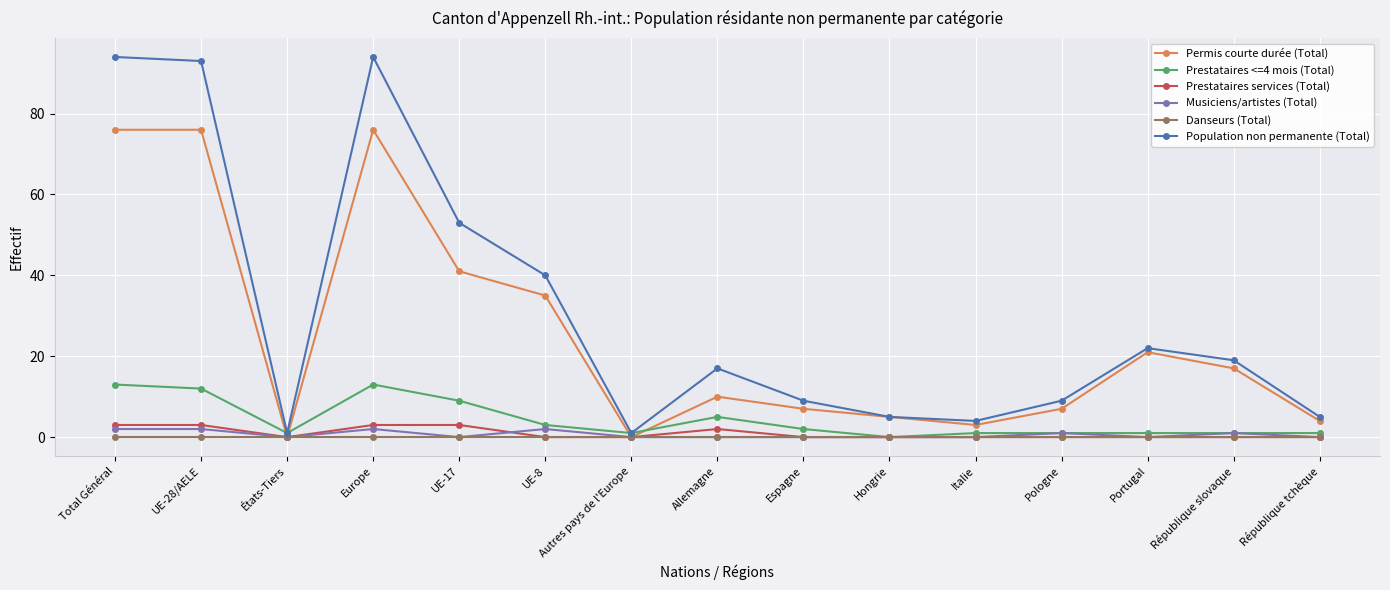

True or false: Prestataires <=4 mois (Total) has a value of 1 at Portugal.

True